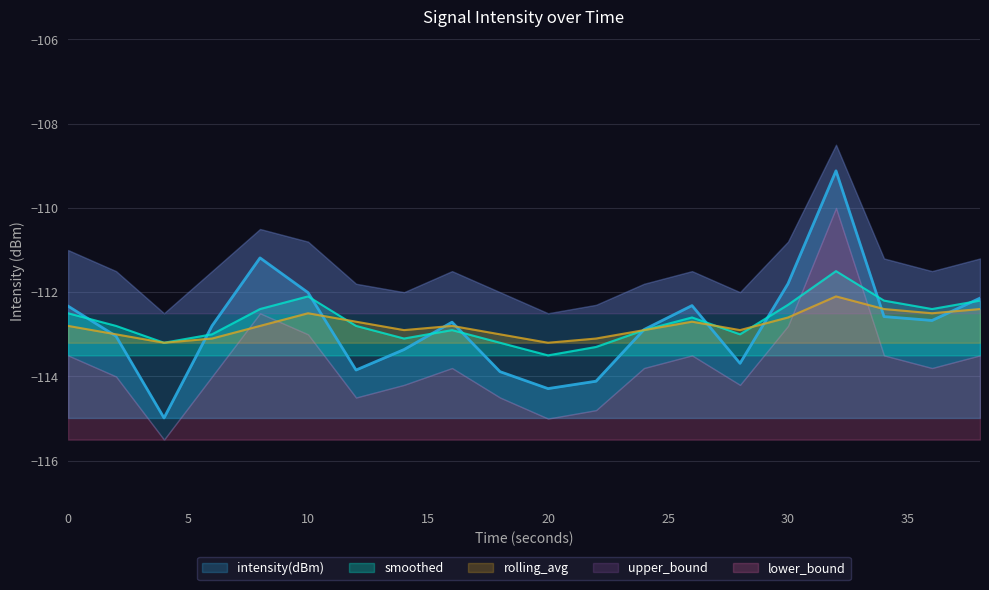

What is the difference between the maximum and minimum values in the smoothed series?

2.0